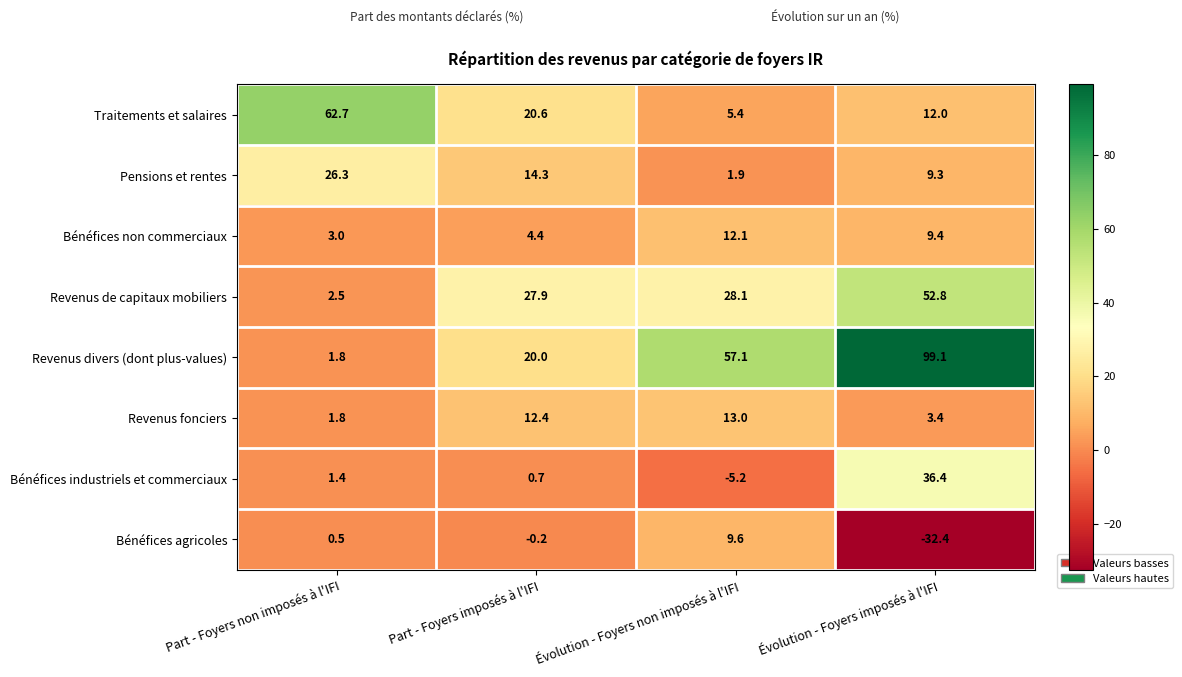

How many distinct data groups are displayed?

8